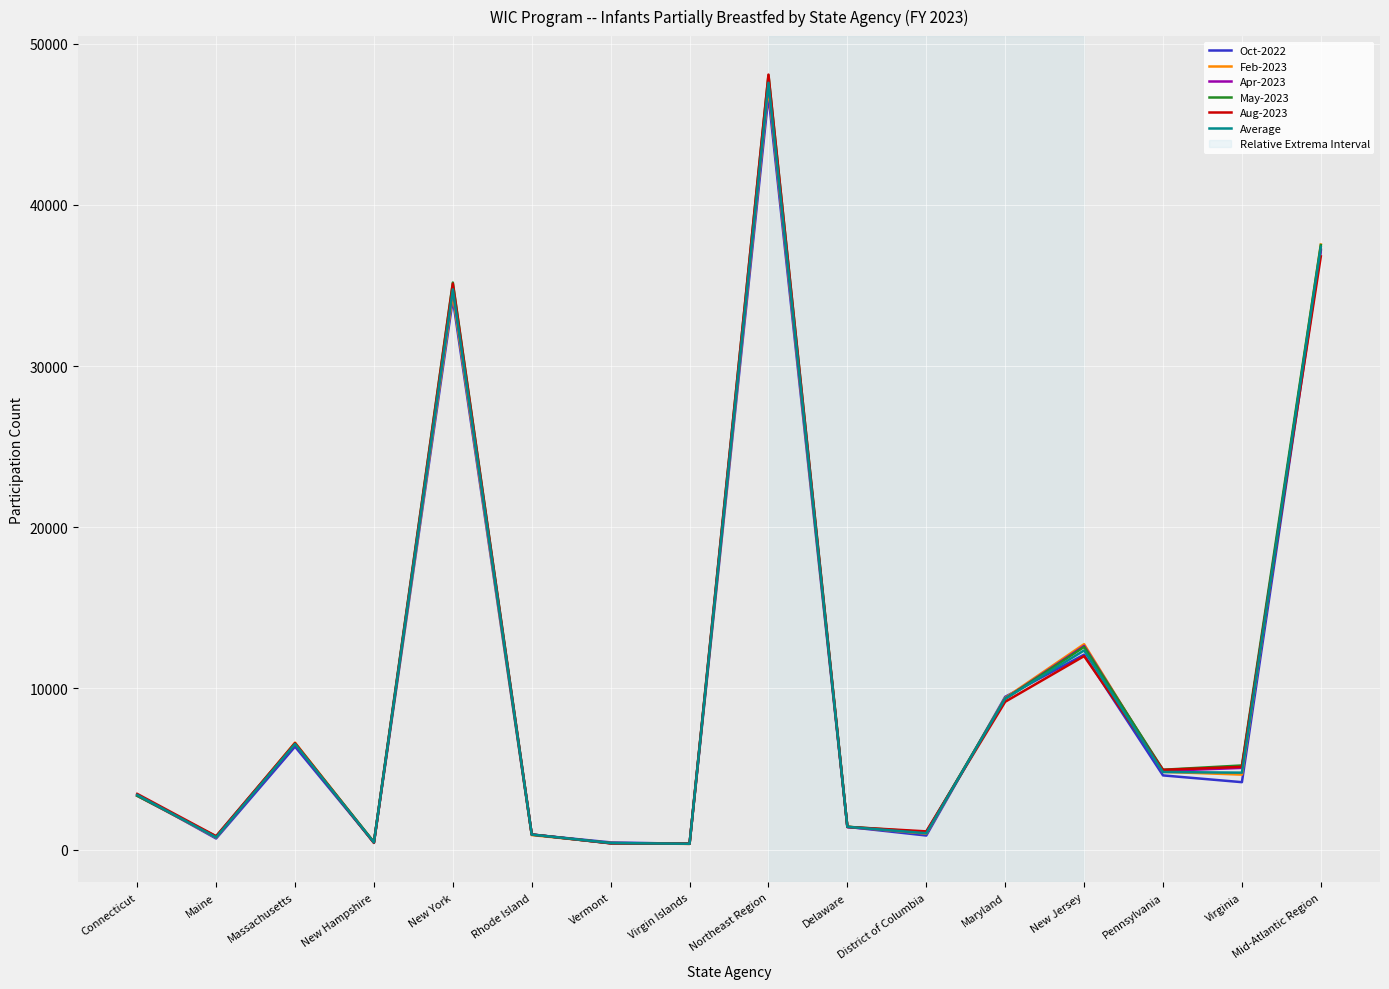

What is the maximum value for Aug-2023?

48092.0